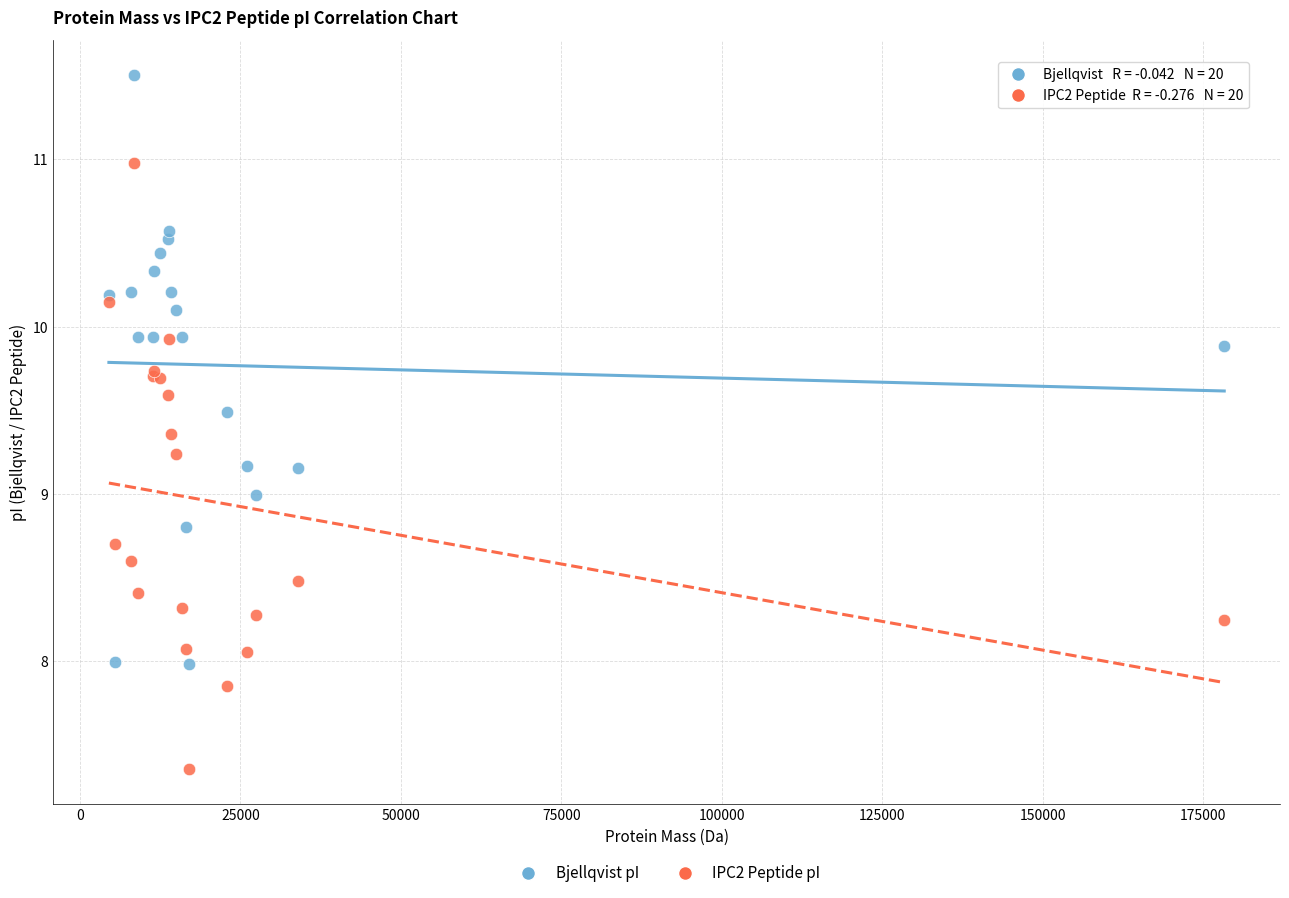

Which series contains the lowest Y value?

IPC2 Peptide pI